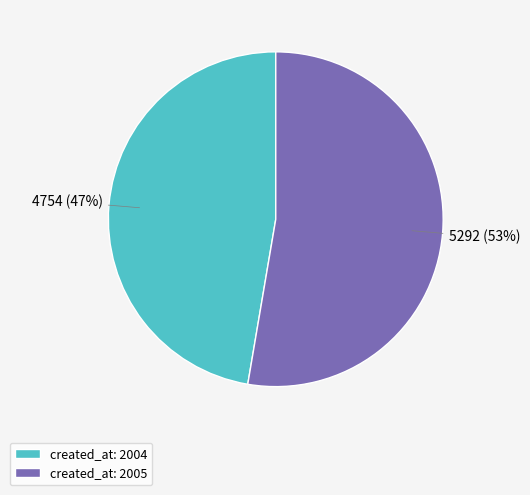

Do created_at: 2004 and created_at: 2005 together represent more than half of the pie?

Yes